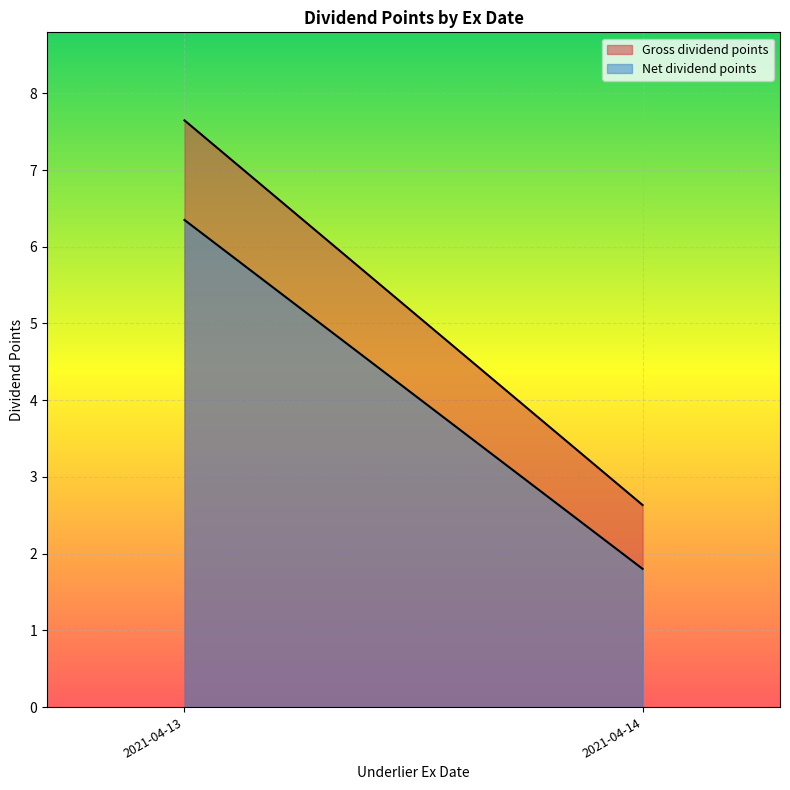

Does the chart display data point markers on the line(s)?

No